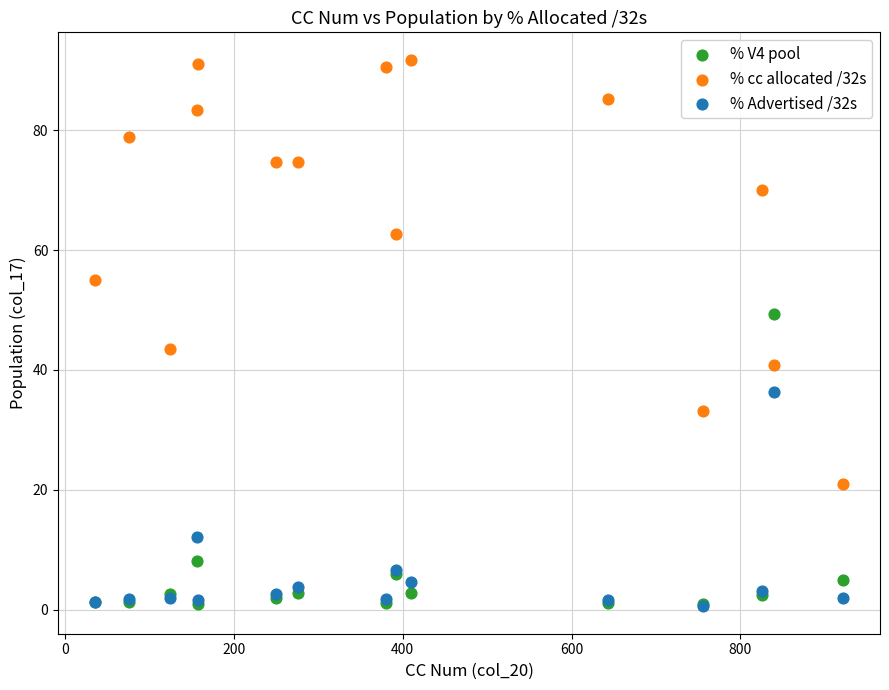

In the % cc allocated /32s series, what Y value is closest to 56?

54.9